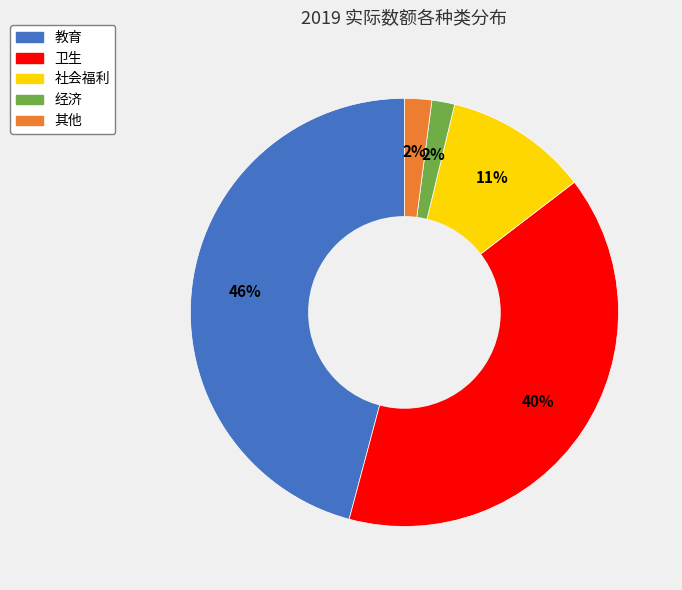

Do 经济 and 卫生 together represent more than half of the pie?

No